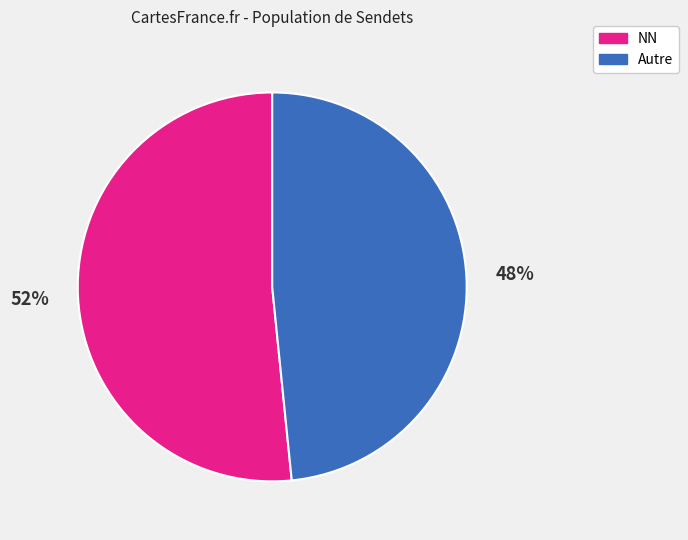

What is the ratio of the value at NN to the value at Autre?

1.1